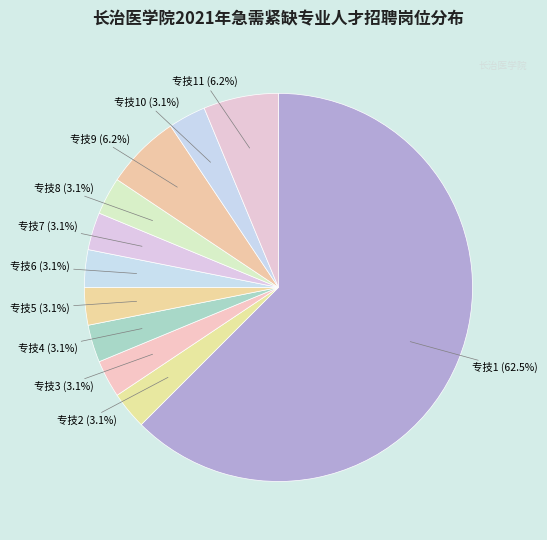

Which category accounts for the majority?

专技1